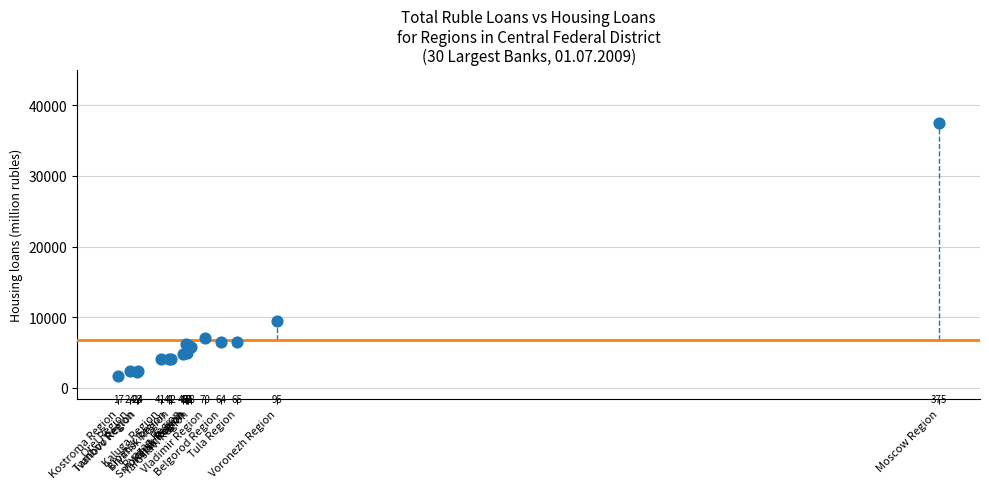

What Y value in the scatter plot is closest to 19596?

9461.6